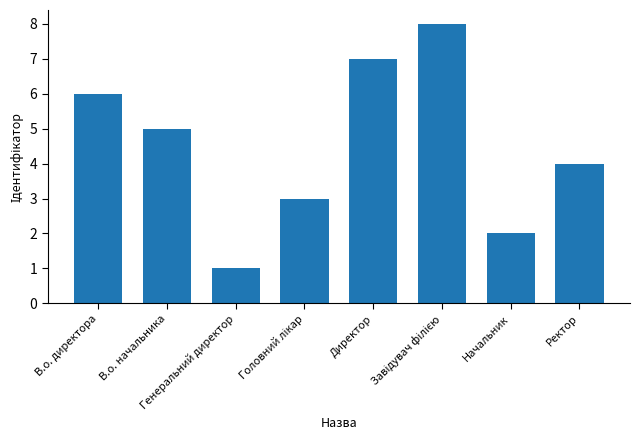

What is the sum of all values?

36